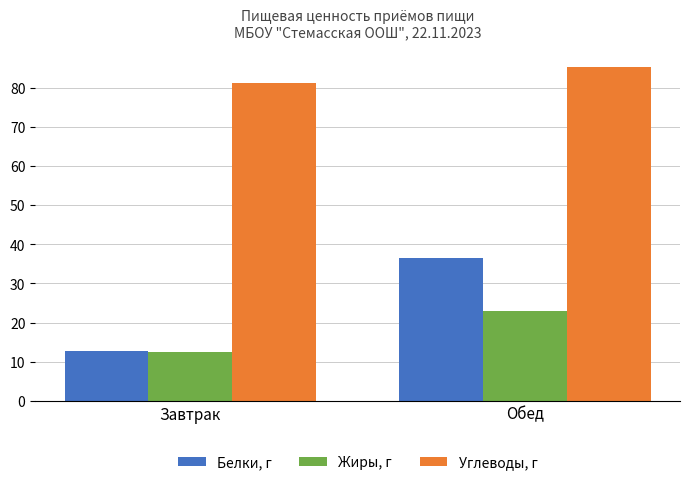

At which category is the sum across all series the highest?

Обед